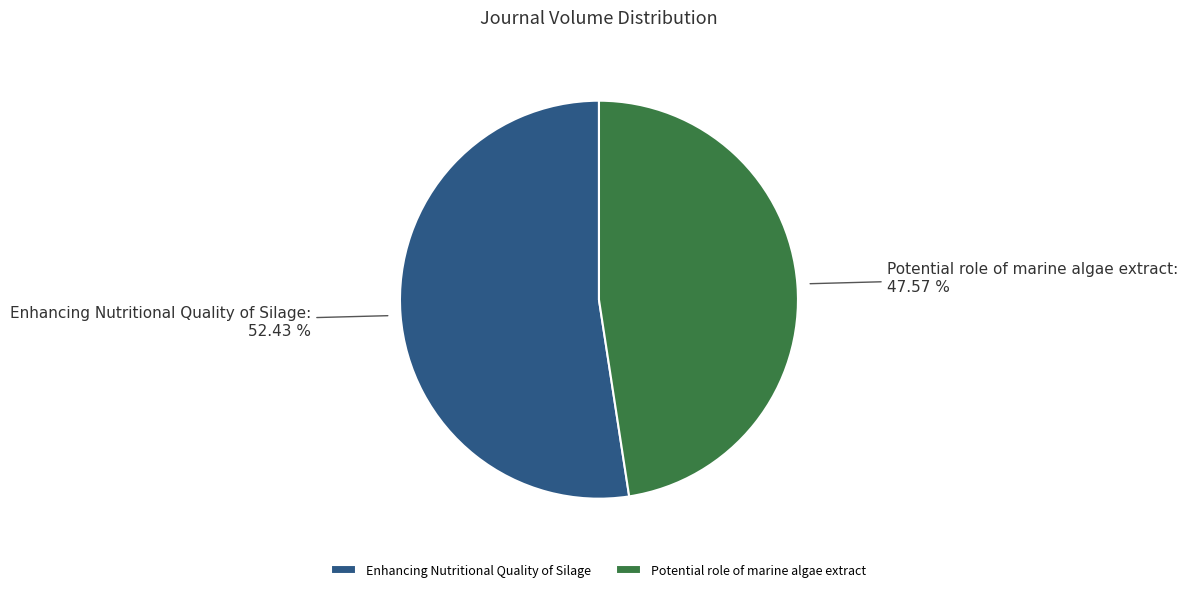

The Potential role of marine algae extract slice represents 37% of the pie. True or false?

False